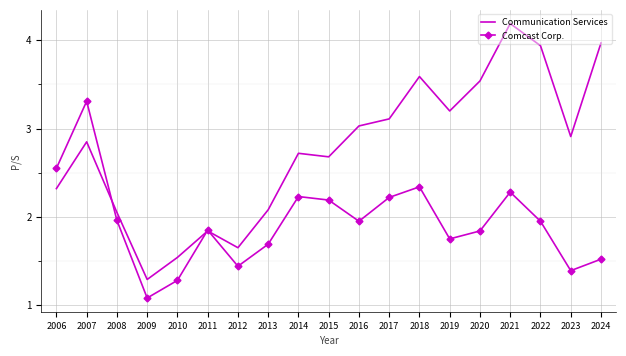

Where is the first local maximum for Comcast Corp.?

2007